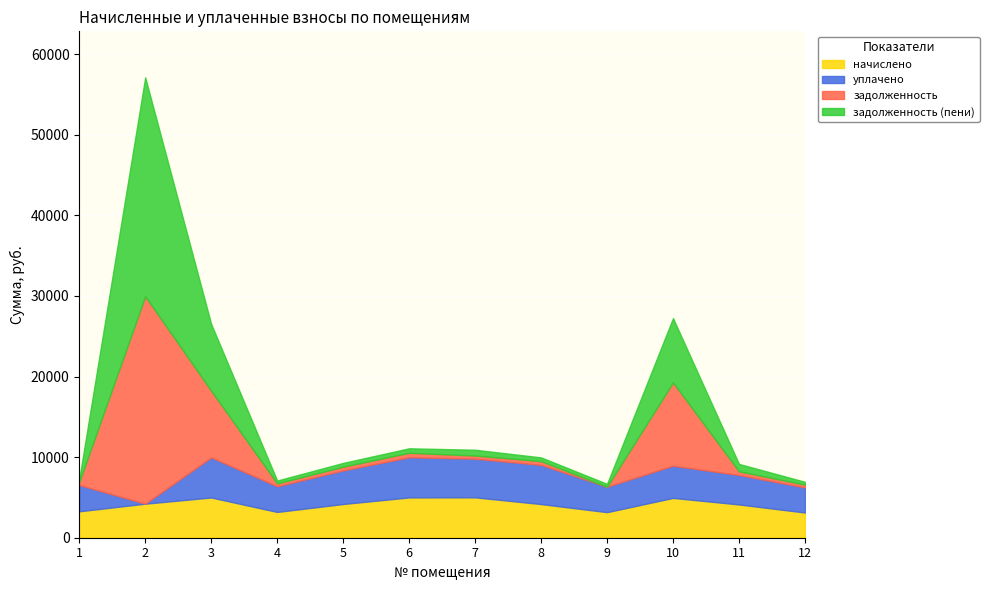

Where is начислено nearest to the value 4068?

11